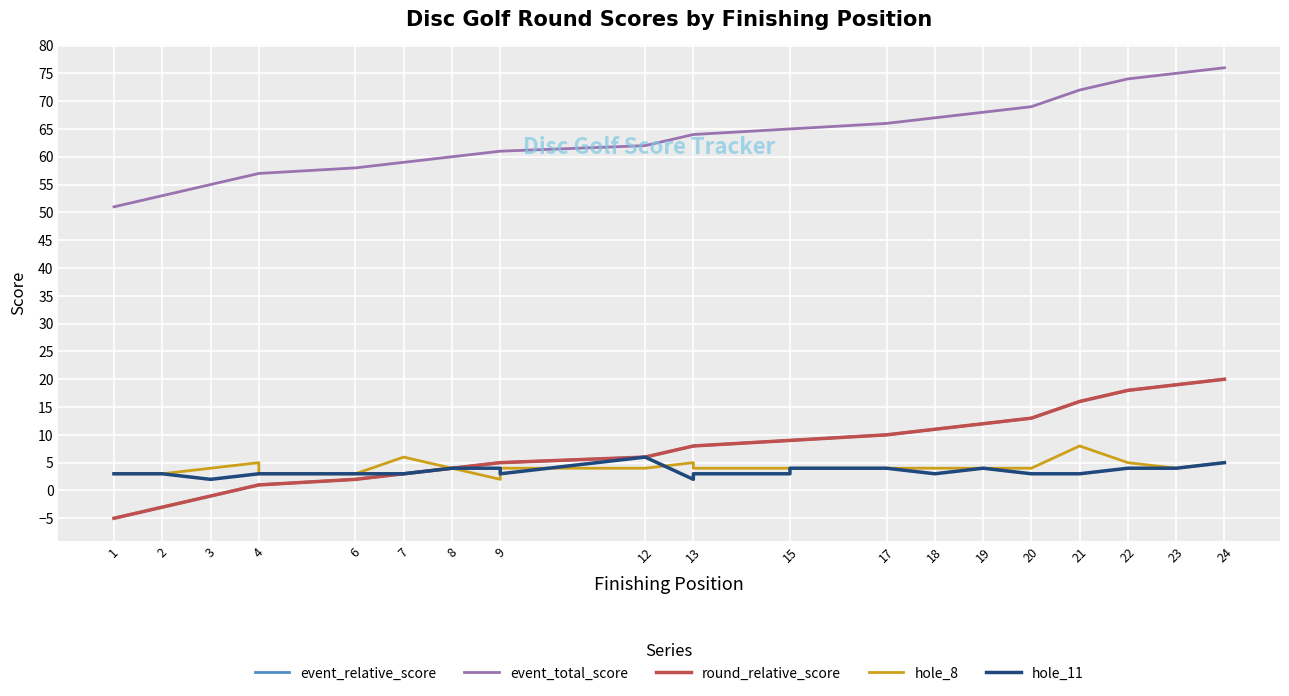

How many lines are shown in the chart?

5